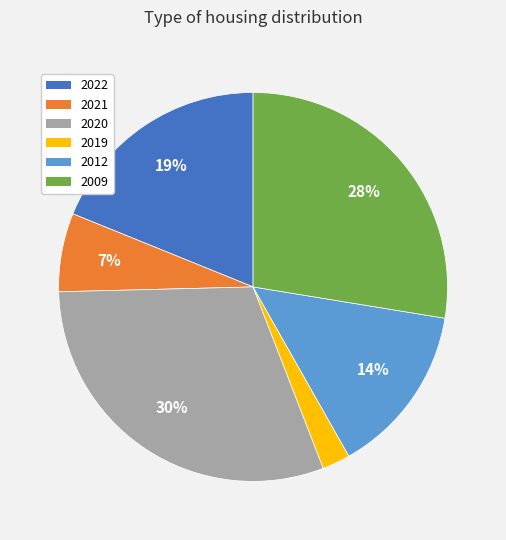

How many slices are in this pie chart?

6